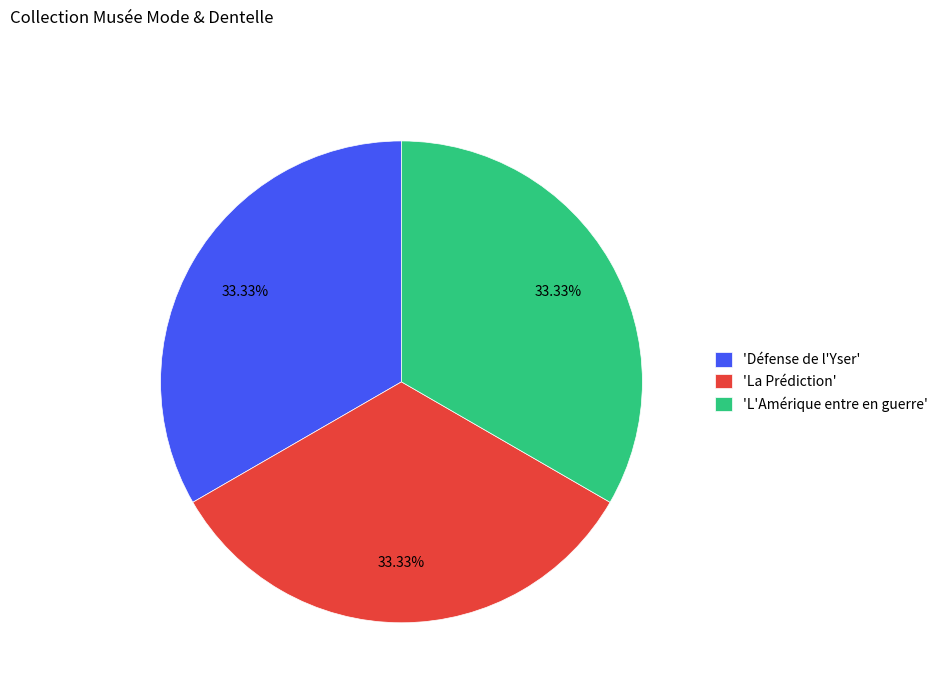

Combined, do 'La Prédiction' and 'L'Amérique entre en guerre' account for over 50%?

Yes